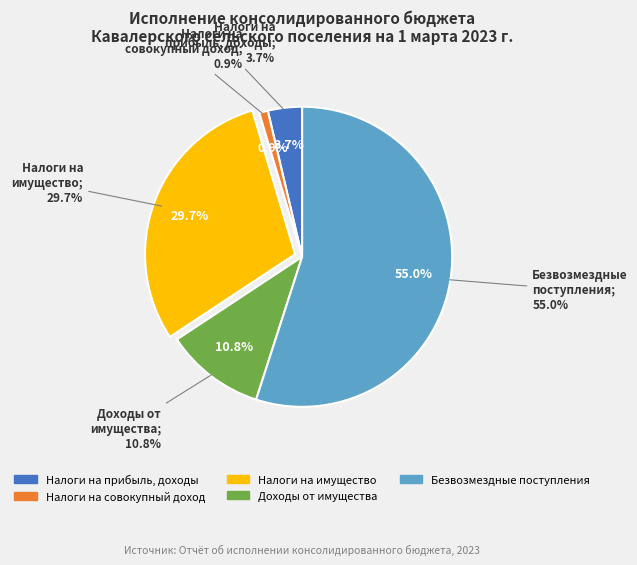

Which category has the smallest portion of the pie?

НАЛОГИ НА СОВОКУПНЫЙ ДОХОД